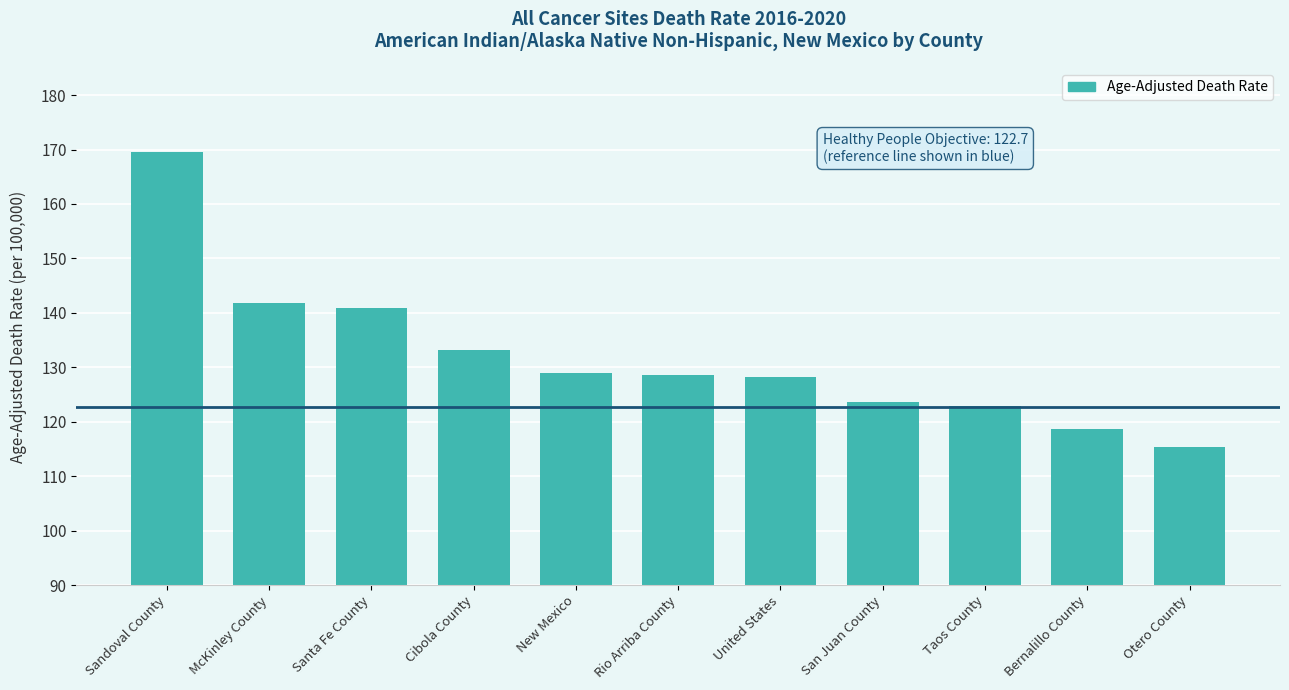

Read the value at United States.

128.2